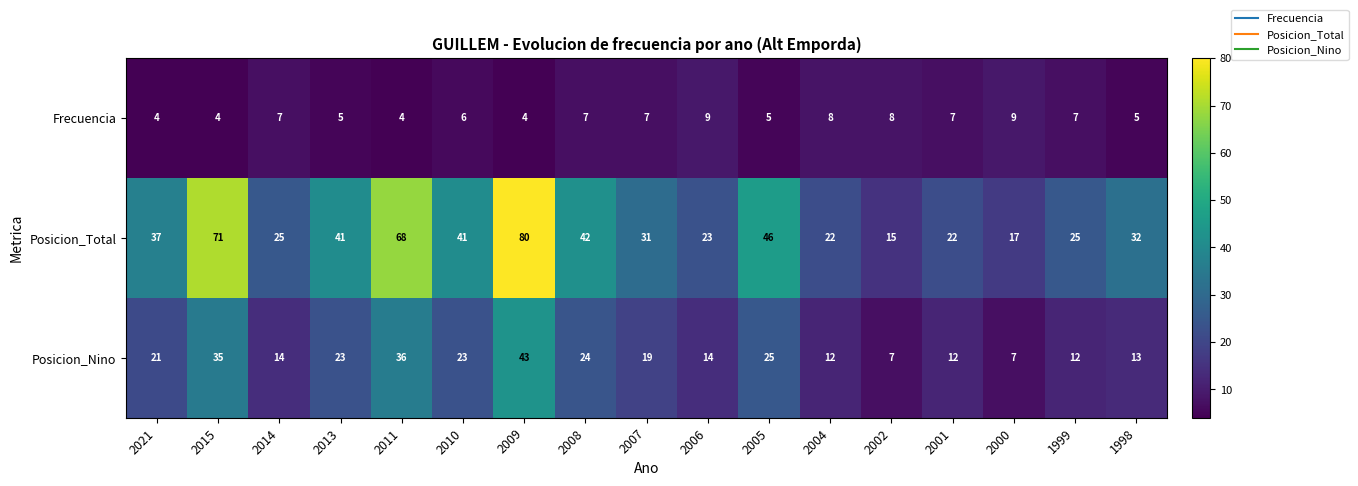

Rank the series at 1999 from lowest to highest value.

Frecuencia, Posicion_Nino, Posicion_Total